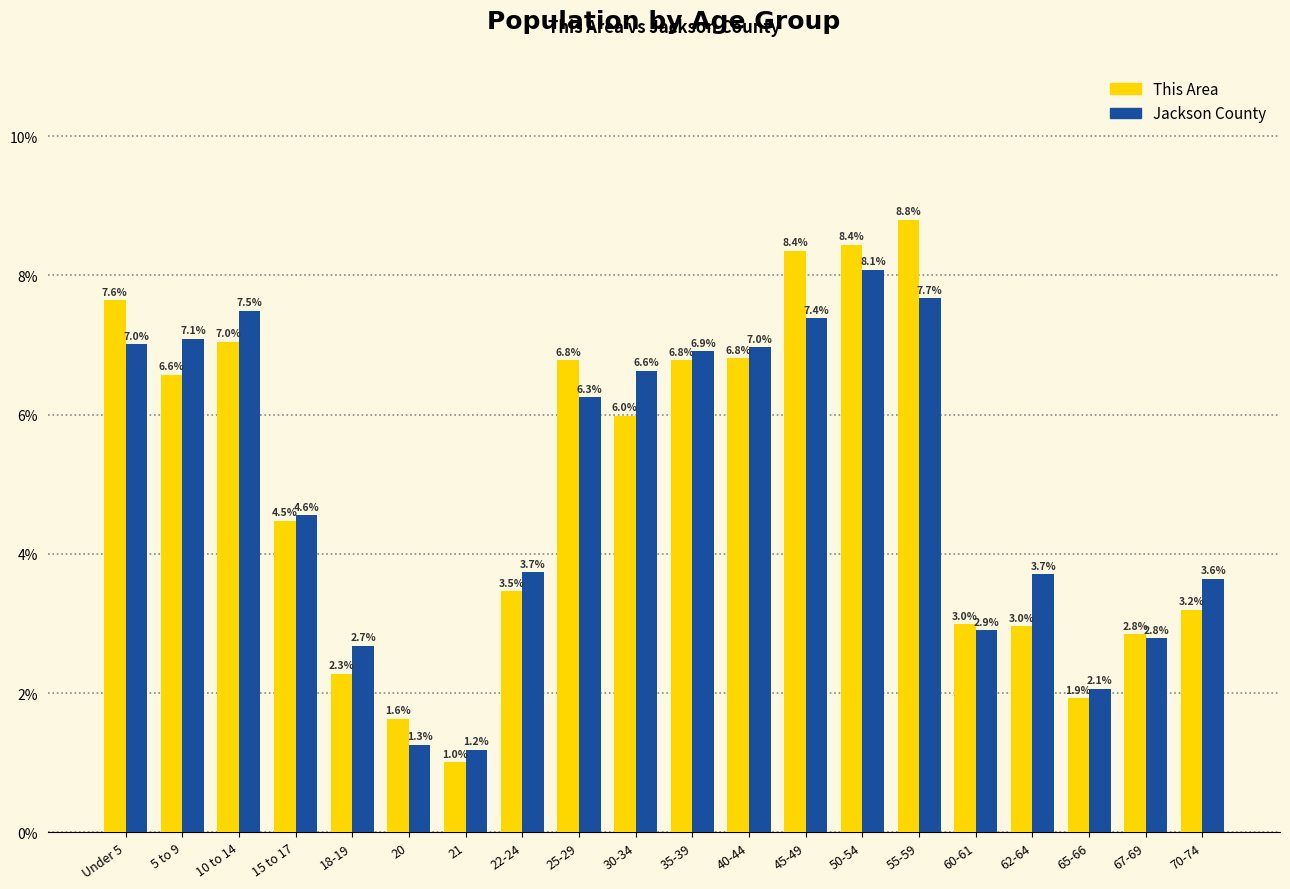

At how many categories does at least one series exceed 3?

14